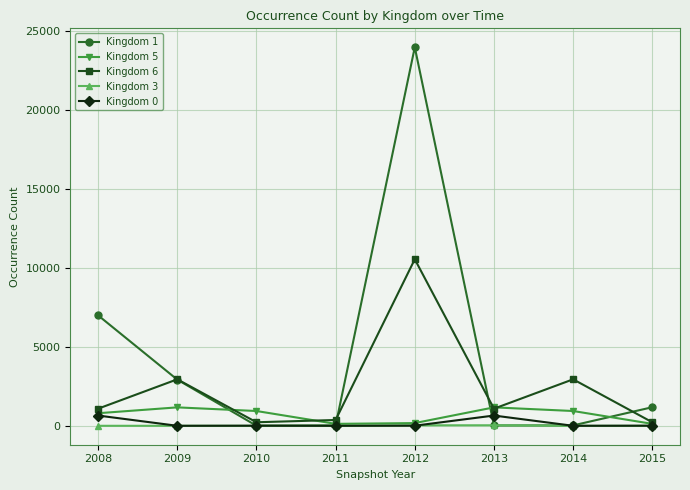

True or false: Kingdom 3 has a value of 2 at 2014.

True